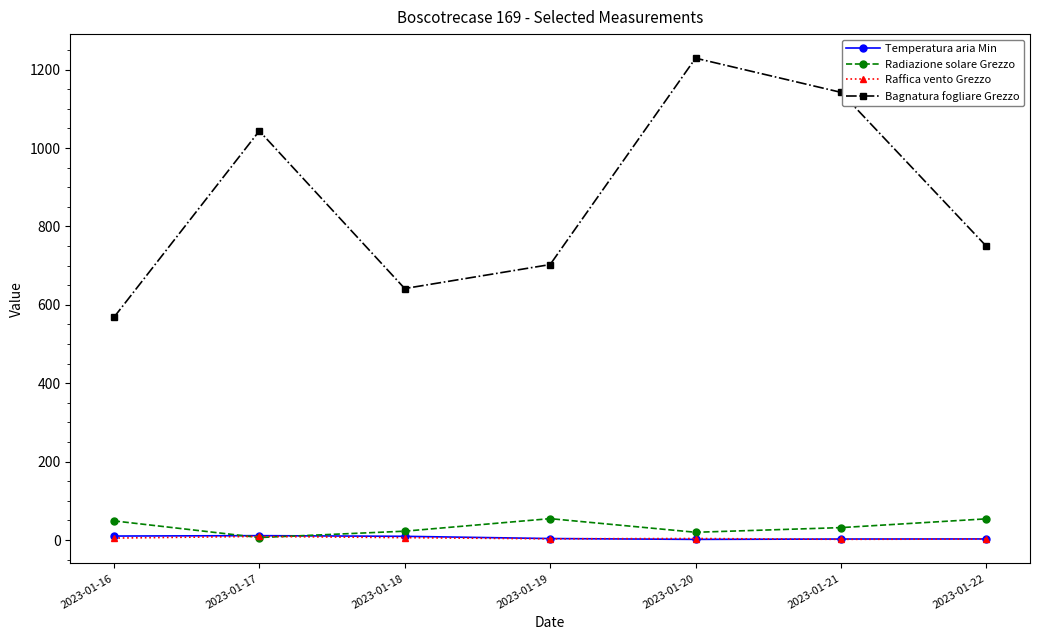

What is the value of the Raffica vento Grezzo point at the 6th from the left?

1.7